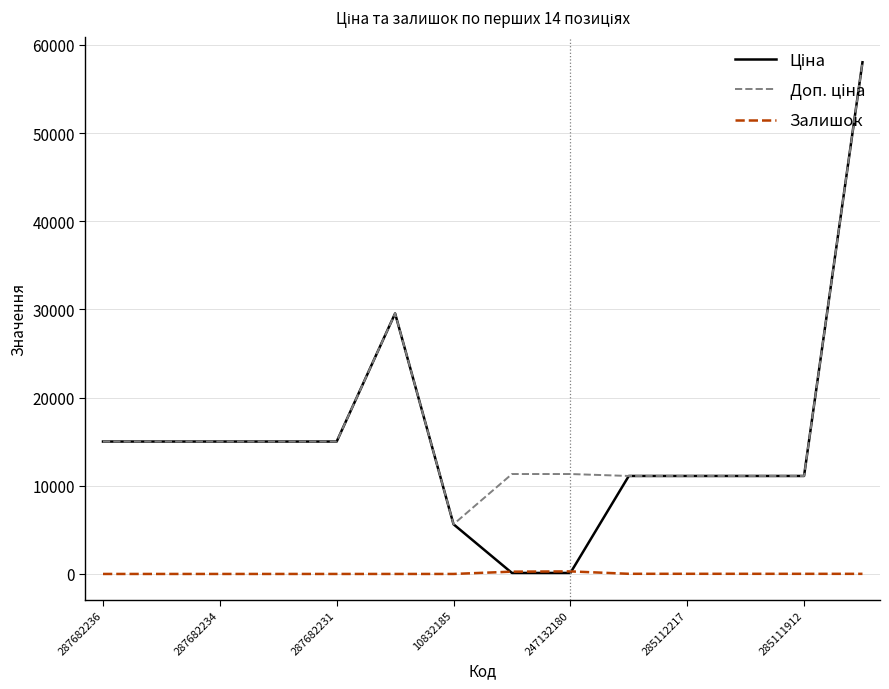

What is the total value across all series at 287682236?

30038.4